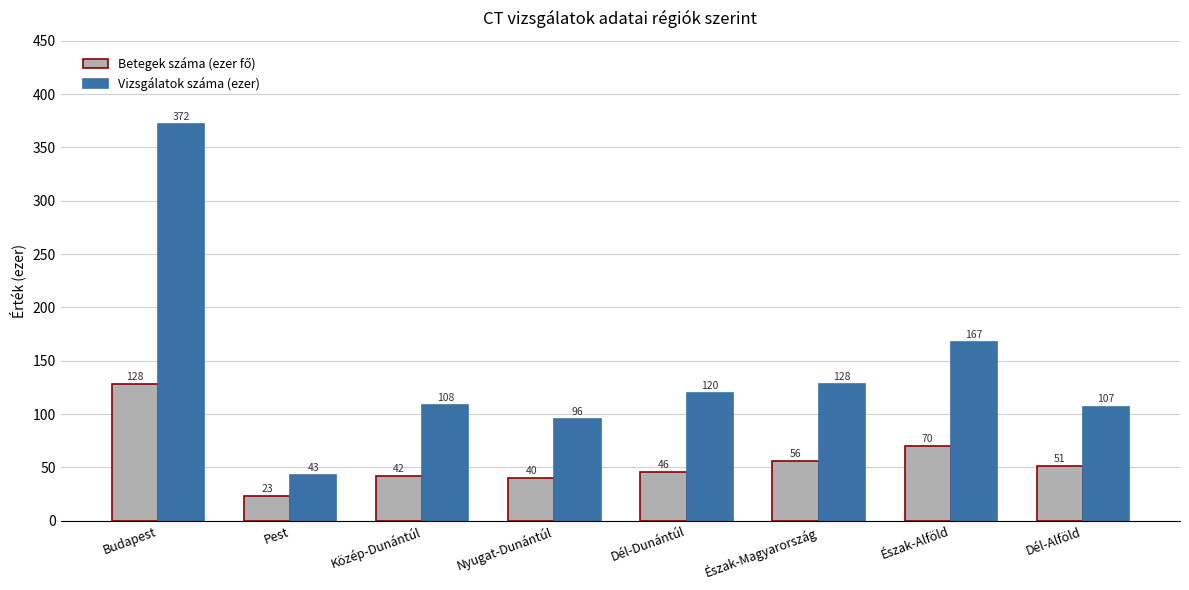

At which label is Vizsgálatok száma (ezer) closest to 207?

Észak-Alföld